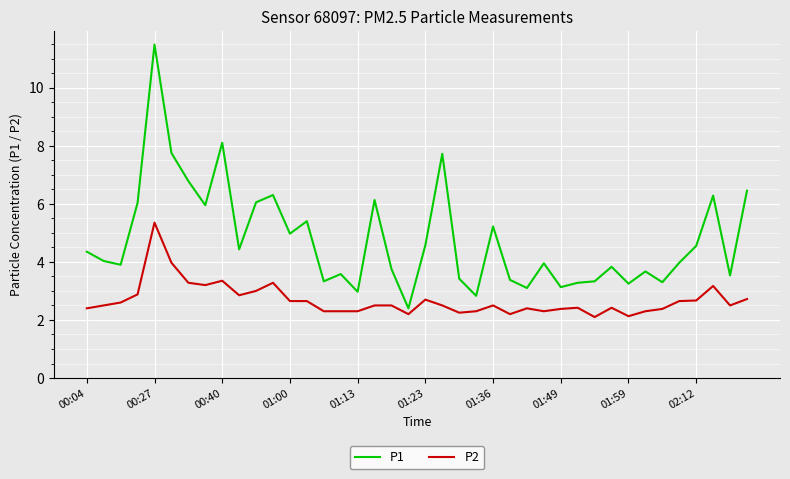

True or false: P2 and P1 cross at least once.

False